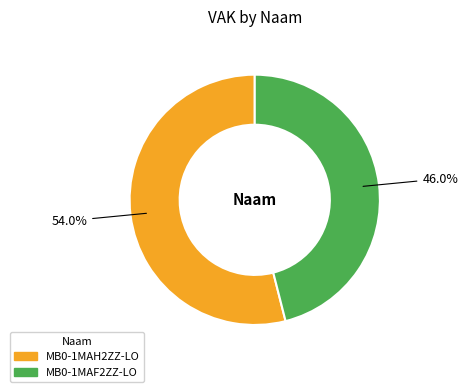

What is the majority slice?

MB0-1MAH2ZZ-LO